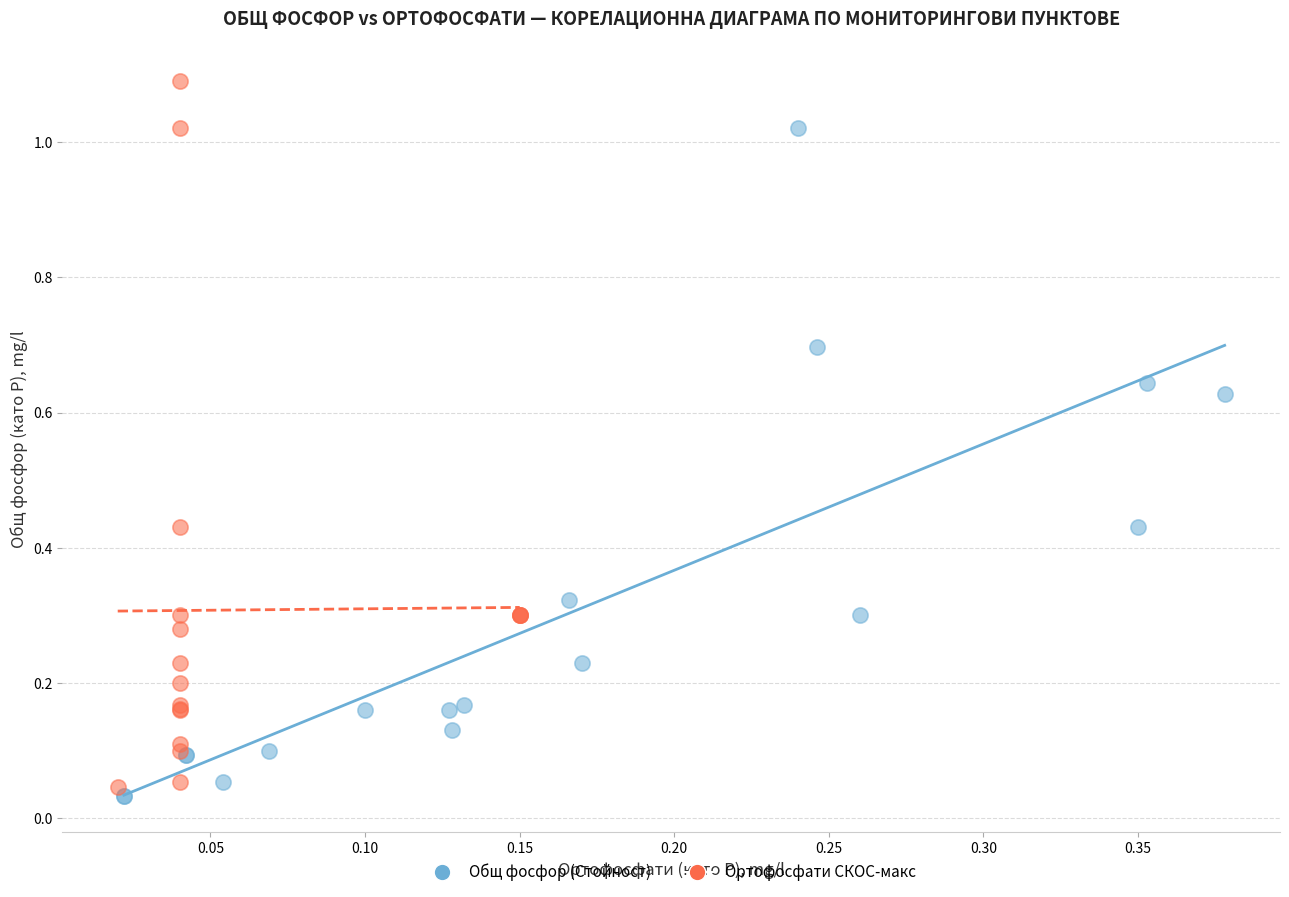

Which series contains the lowest Y value?

Общ фосфор (Стойност)